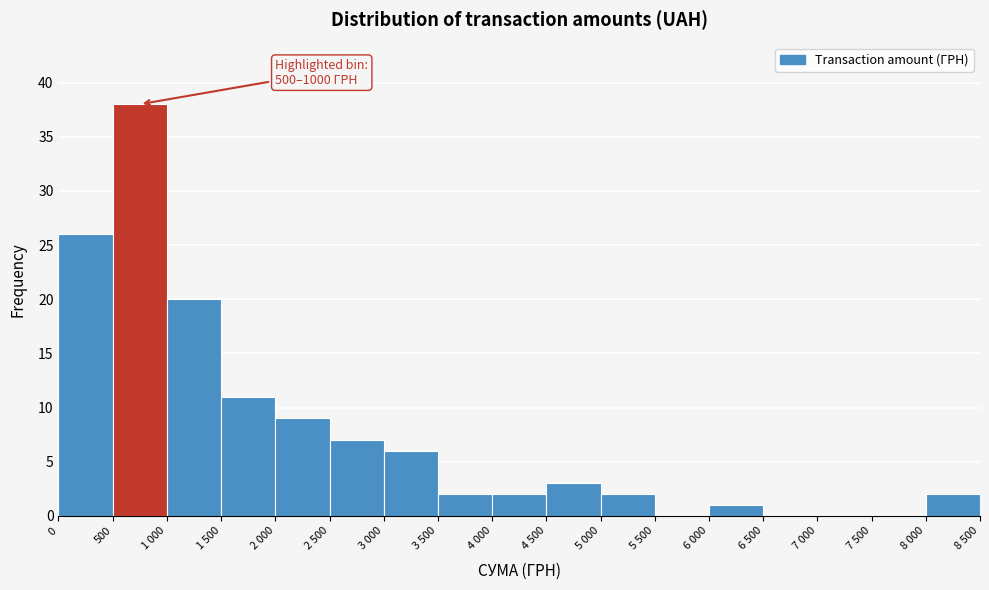

What is the ratio of the value at 4 500 to the value at 2 000?

0.3